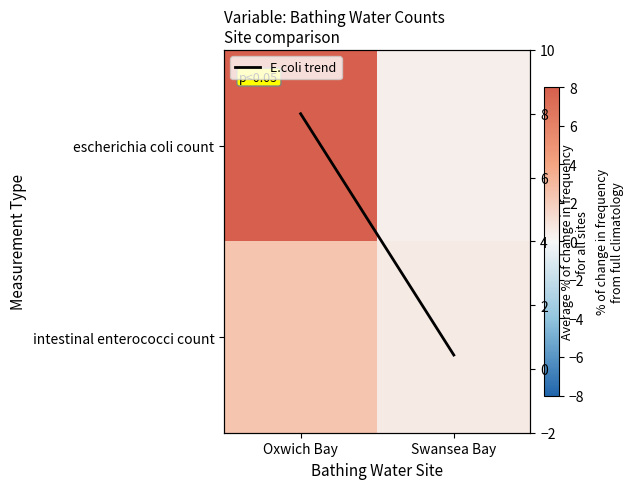

The intestinal enterococci count series shows 1.0 at Oxwich Bay. True or false?

False